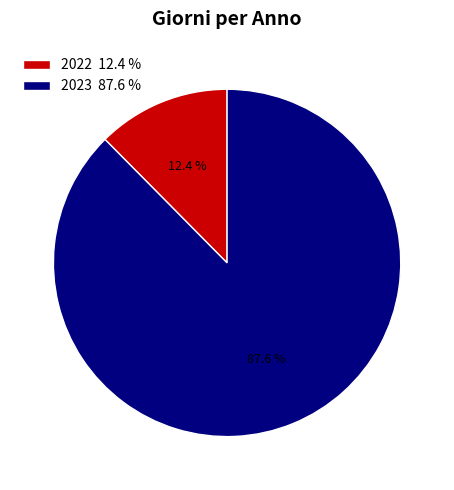

How many slices are in this pie chart?

2